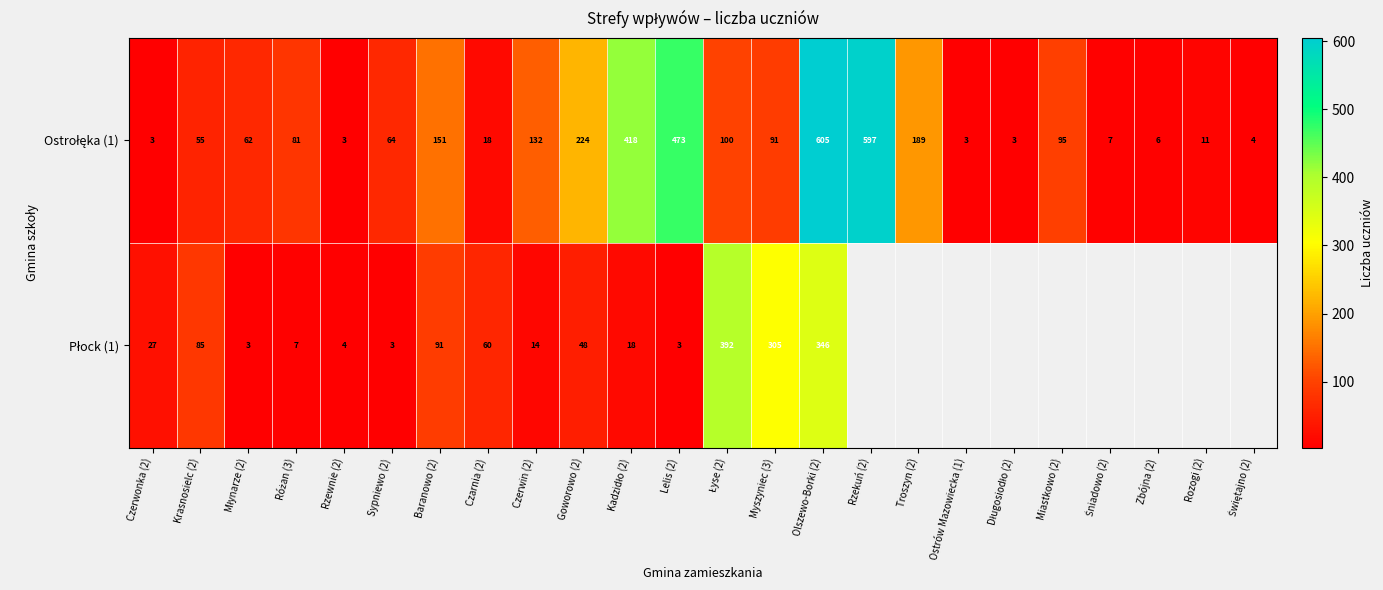

Between Śniadowo (2) and Kadzidło (2), which is larger?

Kadzidło (2)